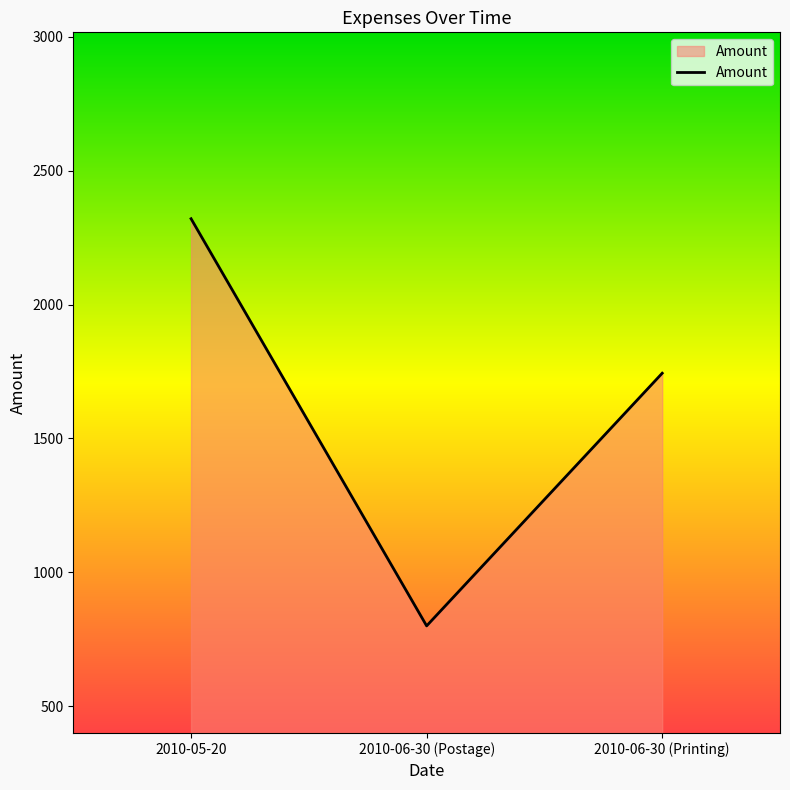

List the labels in order of value, smallest first.

2010-06-30 (Postage), 2010-06-30 (Printing), 2010-05-20